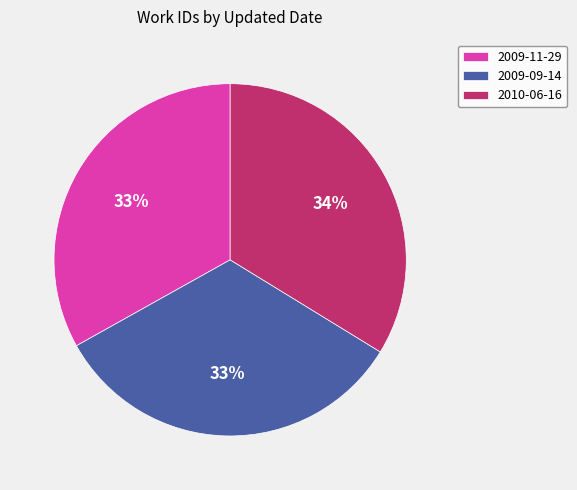

Does 2009-11-29 account for over 50% of the chart?

No